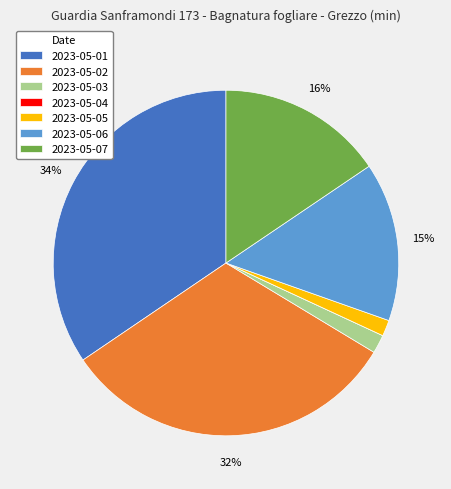

Is there any slice that represents more than half of the pie?

No